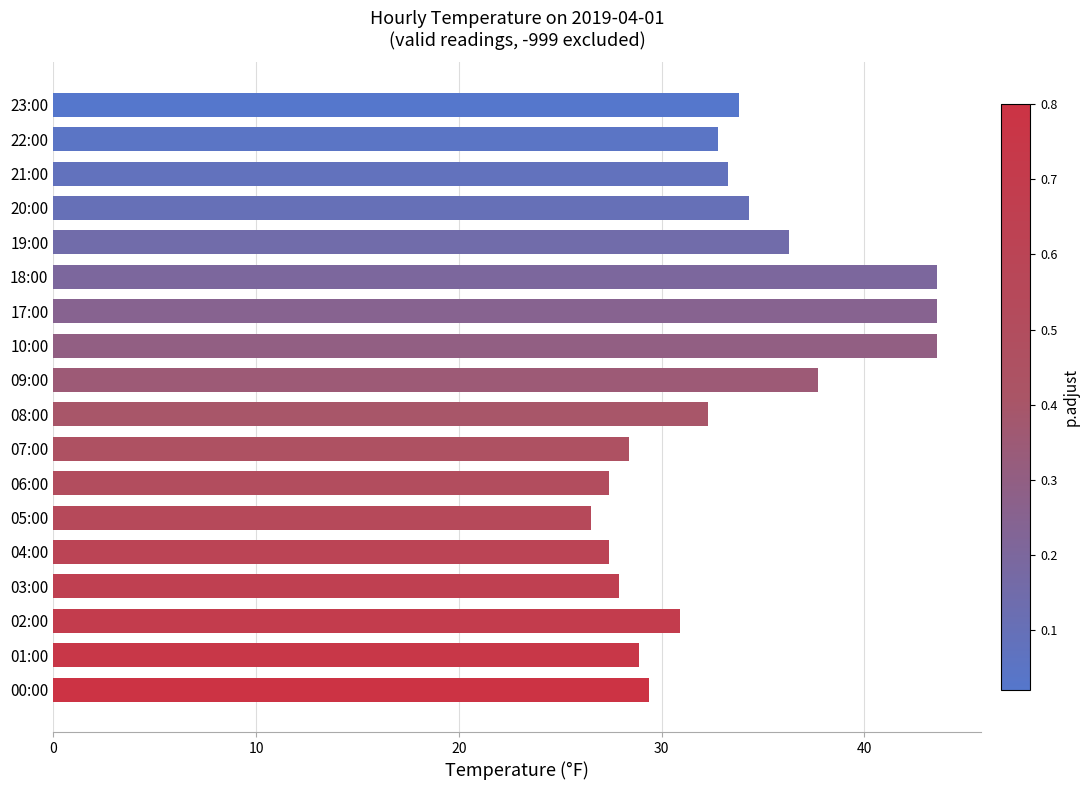

What is the approximate value at 03:00?

27.9